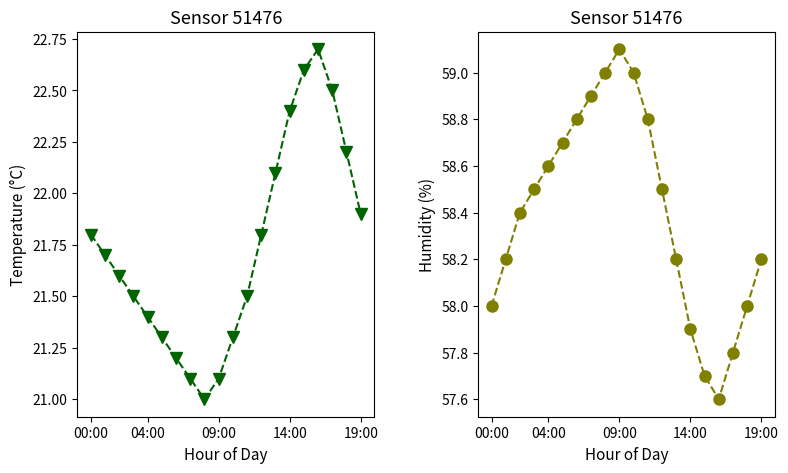

Is this an area chart (filled region under the line)?

No